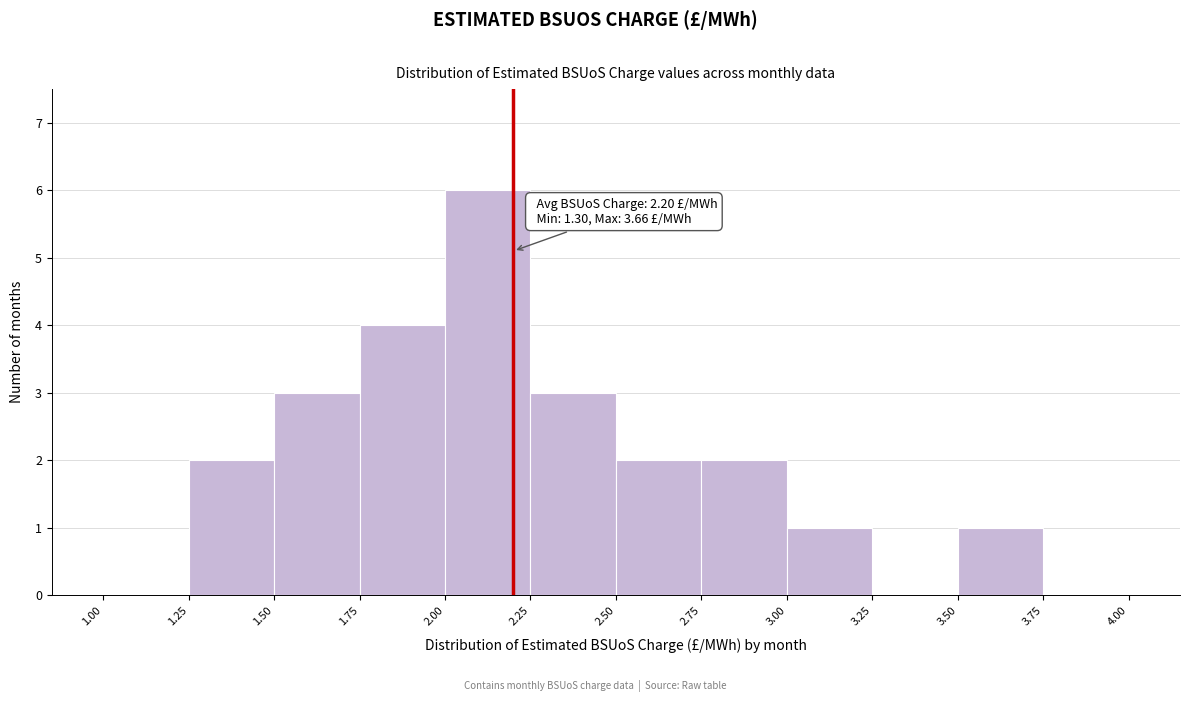

Over which range of the x-axis is the bar tallest?

2.00 to 2.25